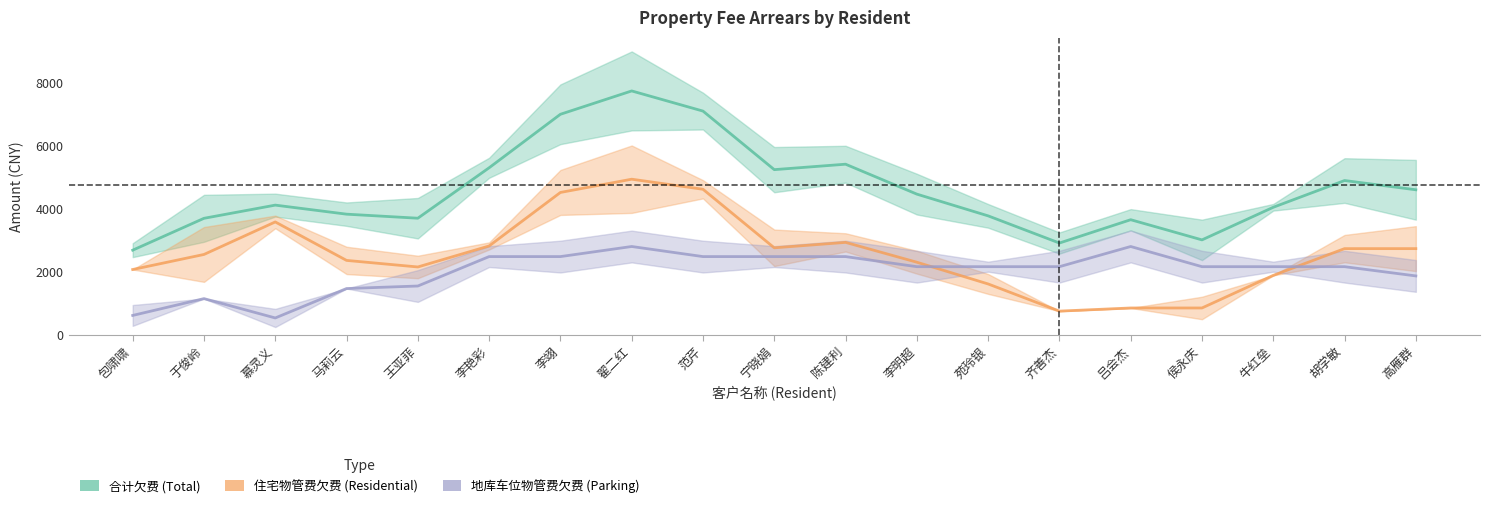

What is the label of the 13th point from the left?

苑玲银